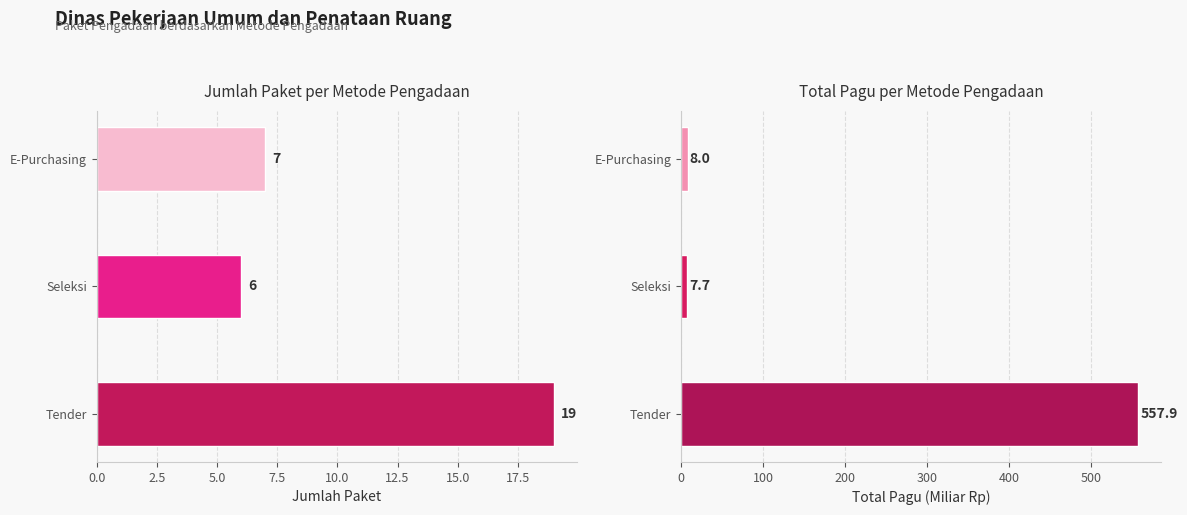

What is the difference between the maximum and minimum values in the Jumlah Paket series?

13.0